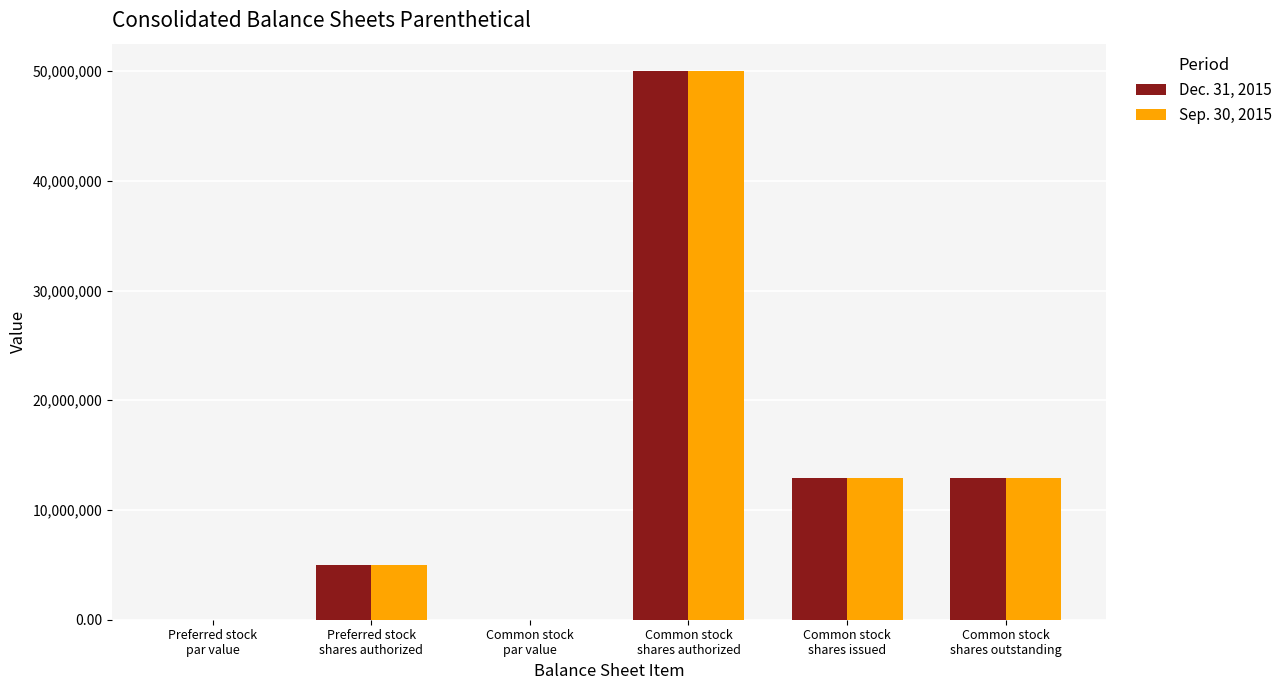

How many categories are shown in the chart?

6